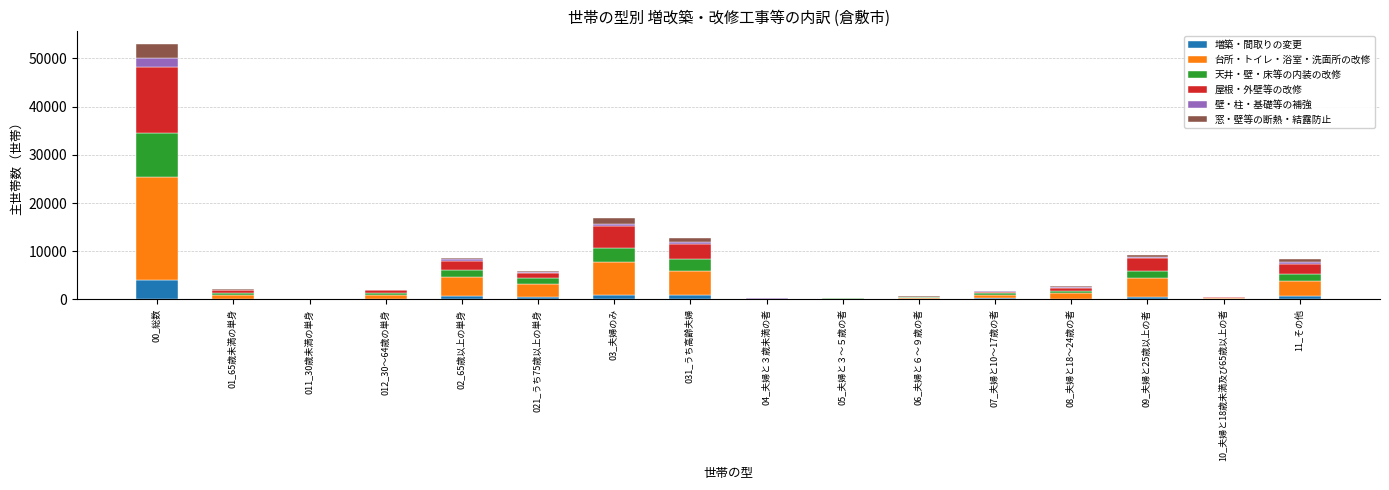

Which category has the highest value in the 増築・間取りの変更 series?

00_総数